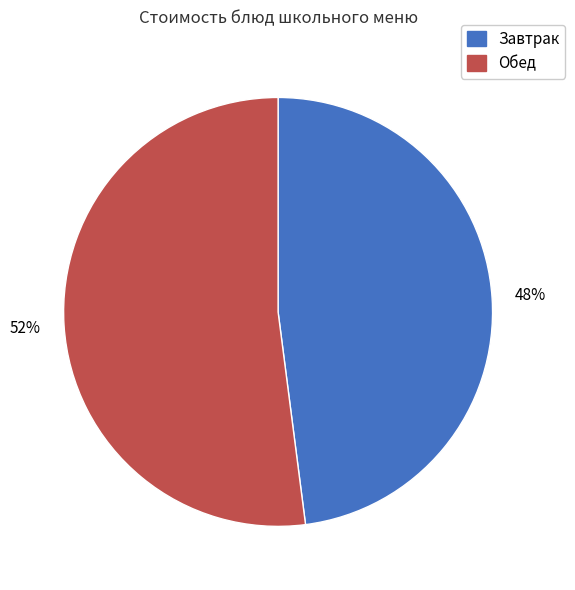

To the nearest percent, what is the difference between the largest and smallest slice percentages?

4%